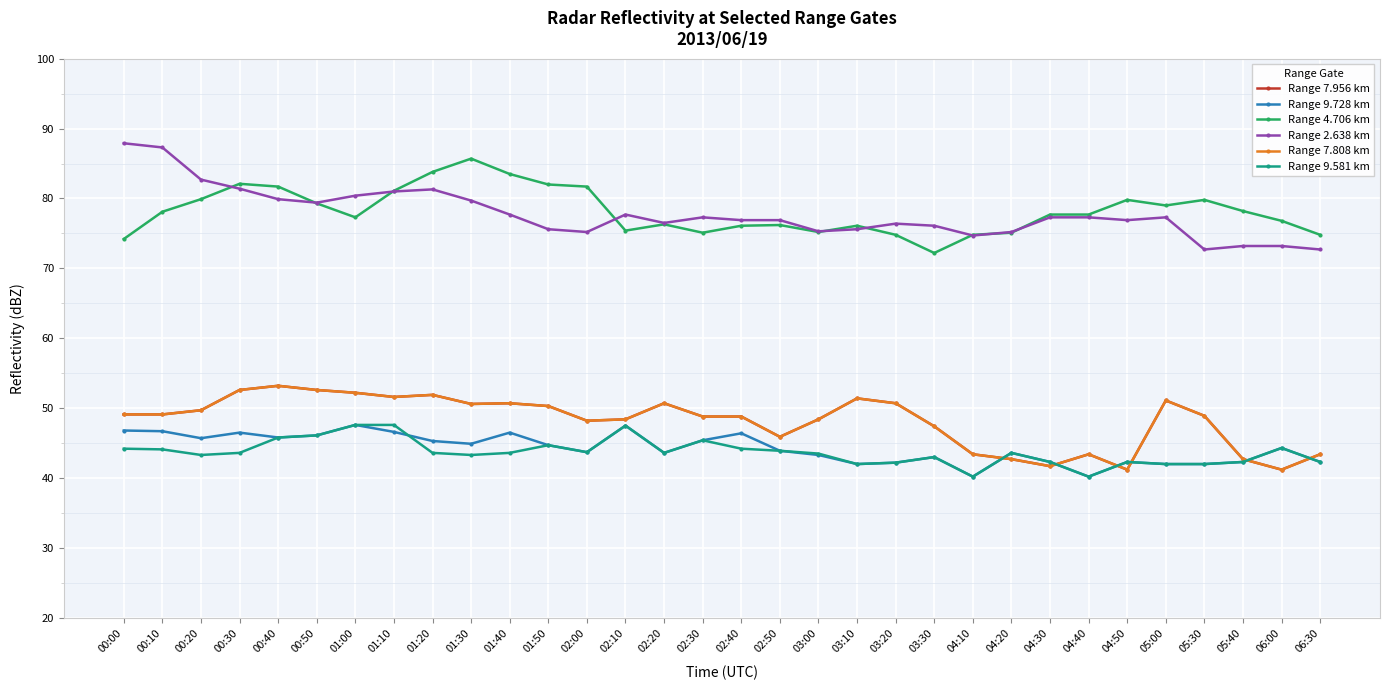

Reading right to left, extract all data points from this chart.

Range 7.956 km: 43.4	41.2	42.7	48.9	51.1	41.2	43.4	41.7	42.7	43.4	47.4	50.7	51.4	48.4	45.9	48.8	48.8	50.7	48.4	48.2	50.3	50.7	50.6	51.9	51.6	52.2	52.6	53.2	52.6	49.7	49.1	49.1
Range 9.728 km: 42.3	44.3	42.3	42.0	42.0	42.3	40.2	42.3	43.6	40.2	43.0	42.2	42.0	43.3	43.9	46.4	45.4	43.6	47.5	43.7	44.7	46.5	44.9	45.3	46.6	47.6	46.1	45.8	46.5	45.7	46.7	46.8
Range 4.706 km: 74.8	76.8	78.2	79.8	79.0	79.8	77.7	77.7	75.1	74.8	72.2	74.8	76.1	75.2	76.2	76.1	75.1	76.3	75.4	81.7	82.0	83.5	85.7	83.8	81.1	77.3	79.3	81.7	82.1	79.9	78.1	74.2
Range 2.638 km: 72.7	73.2	73.2	72.7	77.3	76.9	77.3	77.3	75.2	74.7	76.1	76.4	75.6	75.3	76.9	76.9	77.3	76.5	77.7	75.2	75.6	77.7	79.7	81.3	81.0	80.4	79.4	79.9	81.4	82.7	87.3	87.9
Range 7.808 km: 43.4	41.2	42.7	48.9	51.1	41.2	43.4	41.7	42.7	43.4	47.4	50.7	51.4	48.4	45.9	48.8	48.8	50.7	48.4	48.2	50.3	50.7	50.6	51.9	51.6	52.2	52.6	53.2	52.6	49.7	49.1	49.1
Range 9.581 km: 42.3	44.3	42.3	42.0	42.0	42.3	40.2	42.3	43.6	40.2	43.0	42.2	42.0	43.5	43.9	44.2	45.4	43.6	47.5	43.7	44.7	43.6	43.3	43.6	47.6	47.6	46.1	45.8	43.6	43.3	44.1	44.2